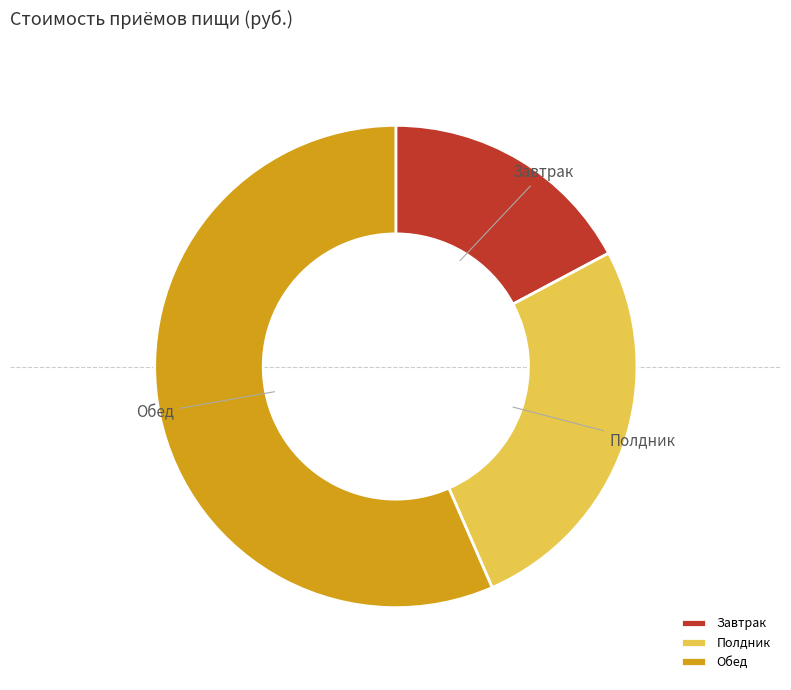

Is there any slice that represents more than half of the pie?

Yes